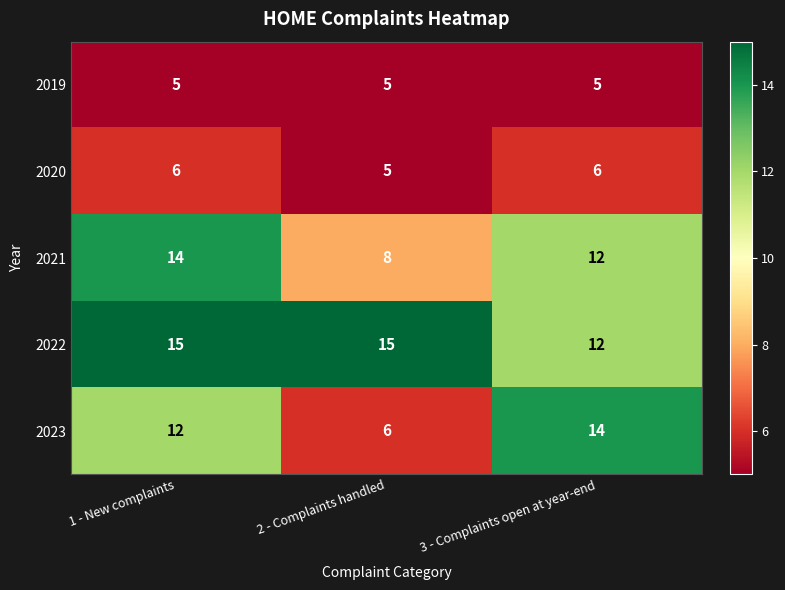

Which series has the largest total across all categories?

2022